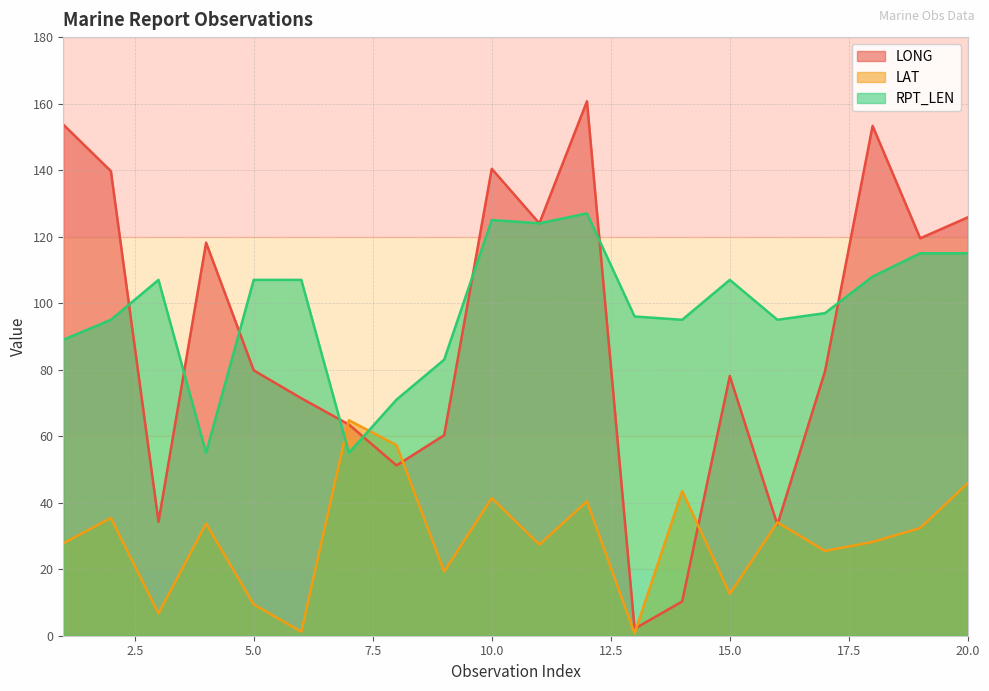

Where do LONG and RPT_LEN first cross each other?

2 and 3